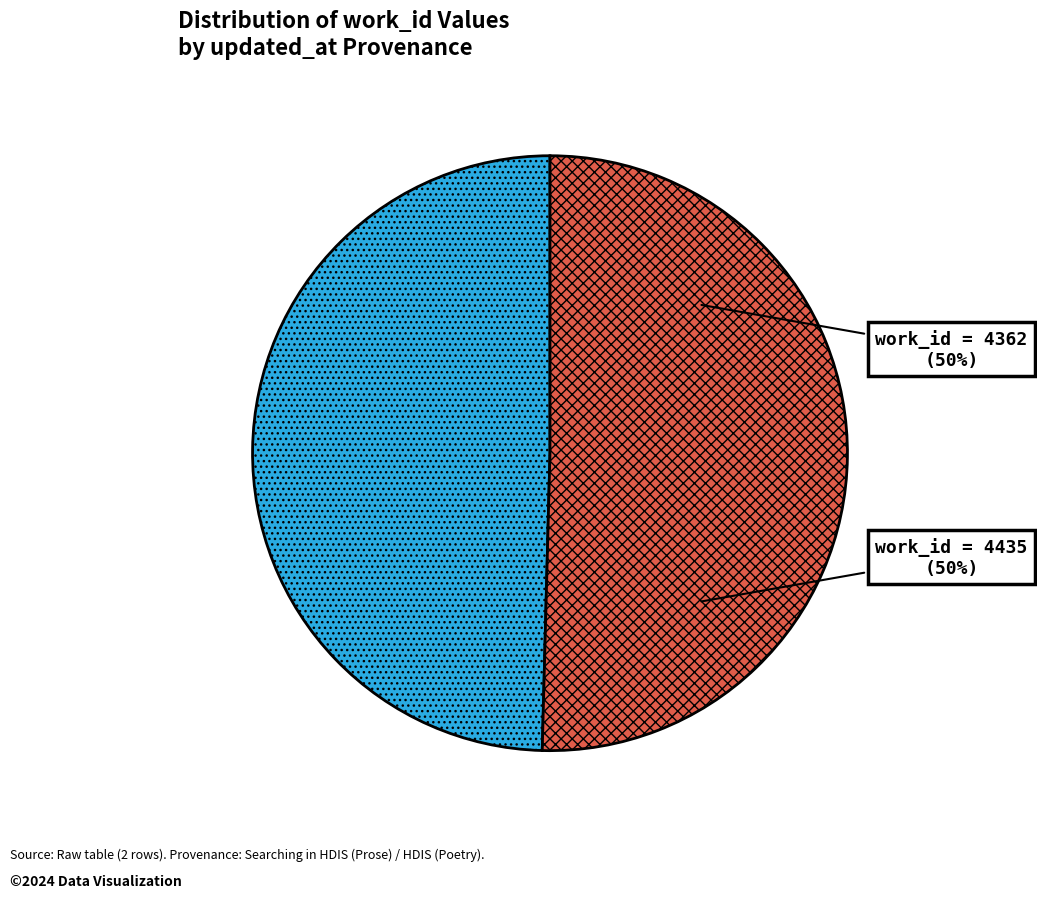

To the nearest percent, what is the average slice percentage?

50%